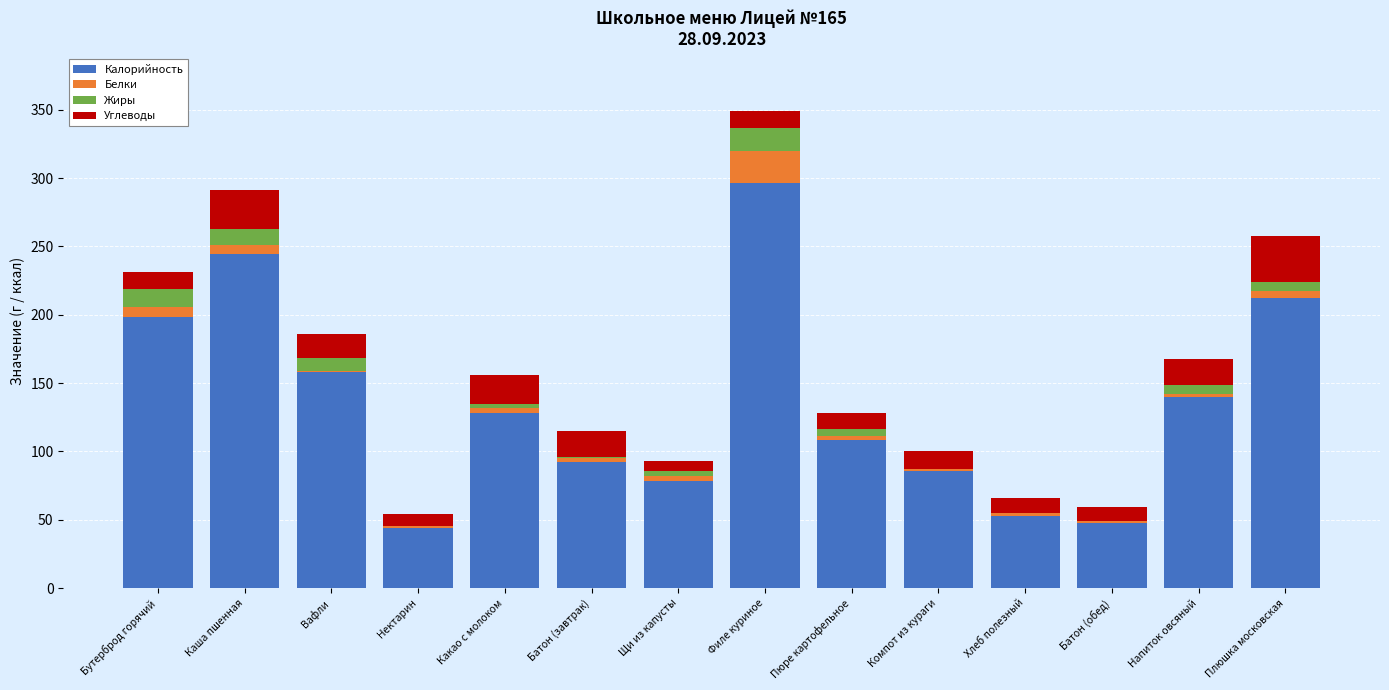

At which category is the sum across all series the highest?

Филе куриное